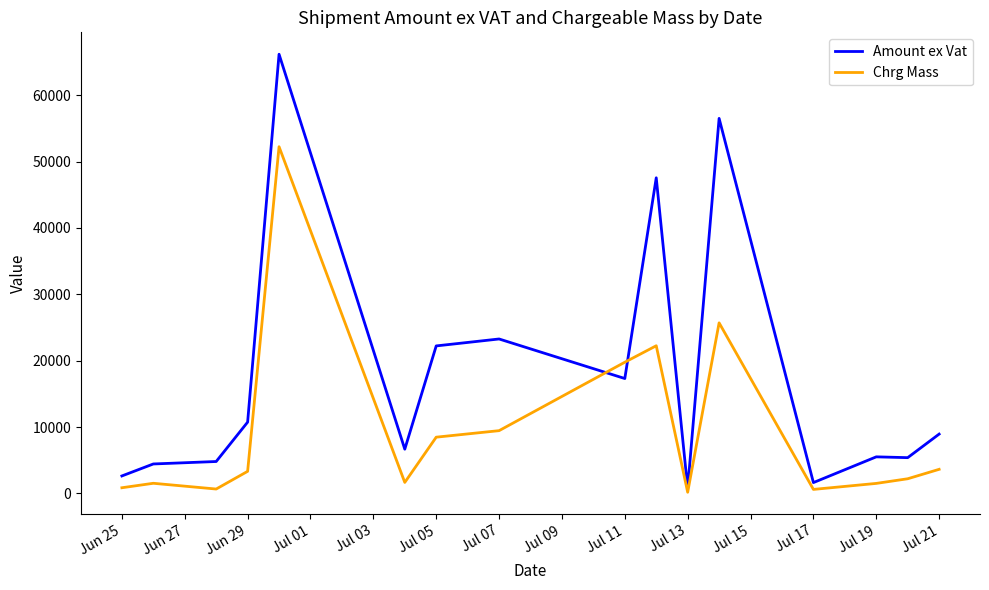

Which series has the largest total across all categories?

Amount ex Vat